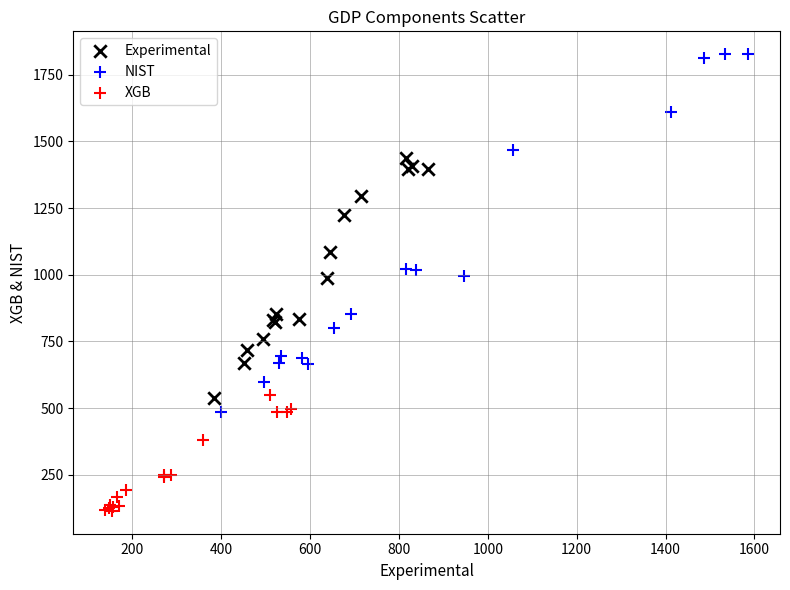

Which series reaches the maximum Y coordinate?

NIST